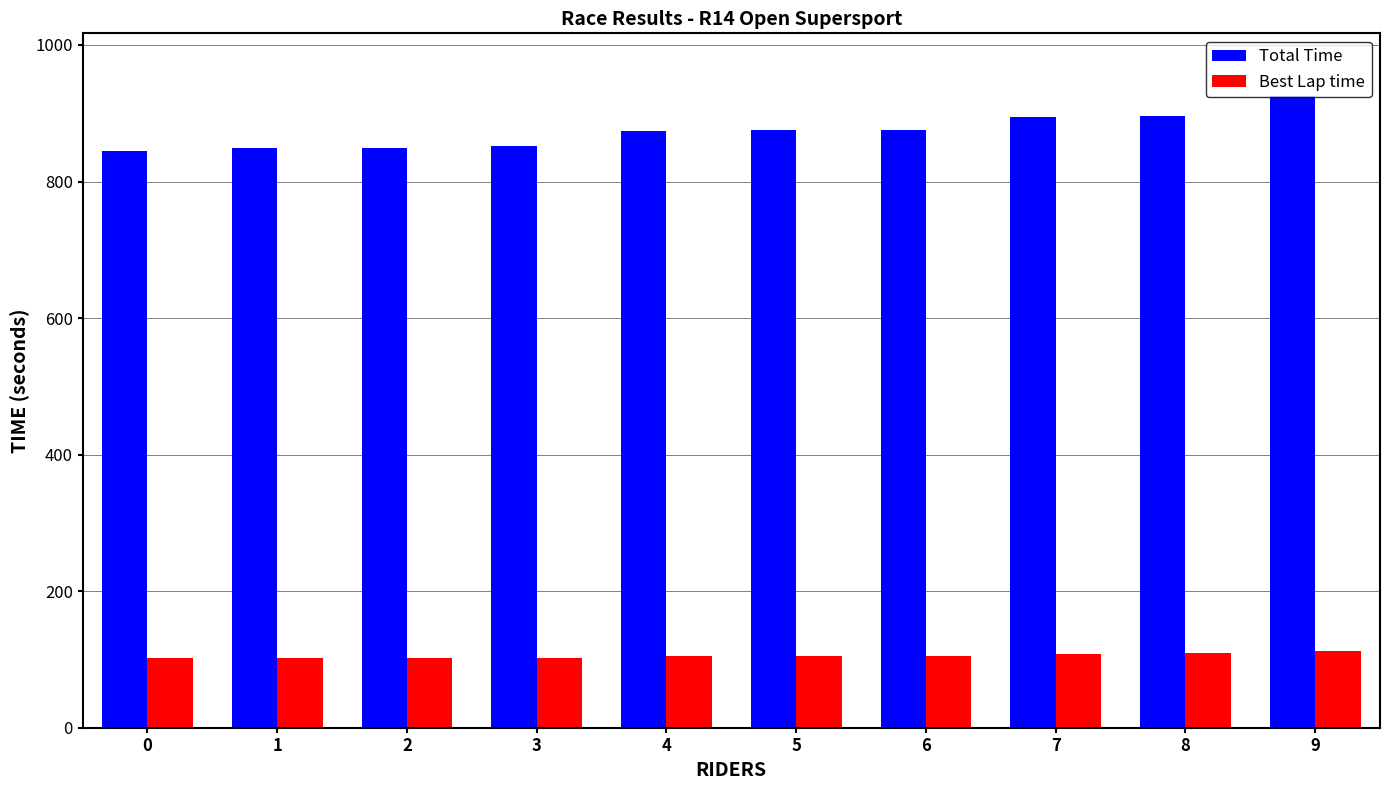

What is the highest value of the Best Lap time series?

112.0